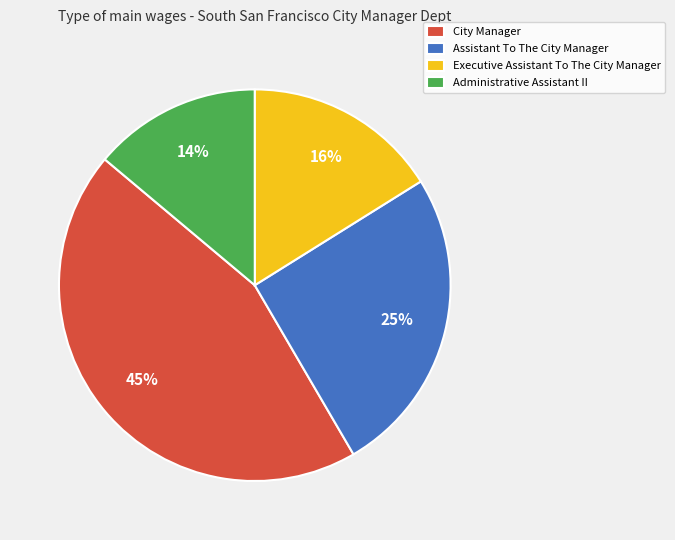

Which category has the biggest portion of the pie?

City Manager